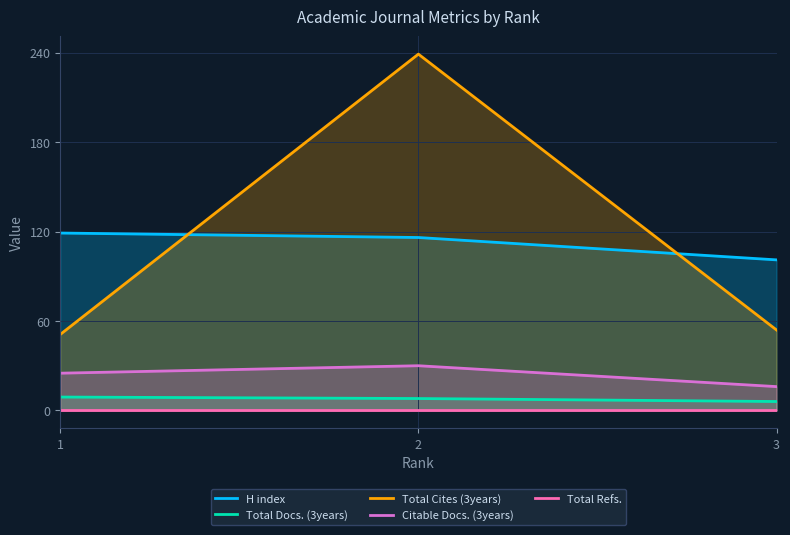

Which label corresponds to the smallest value in the chart?

1